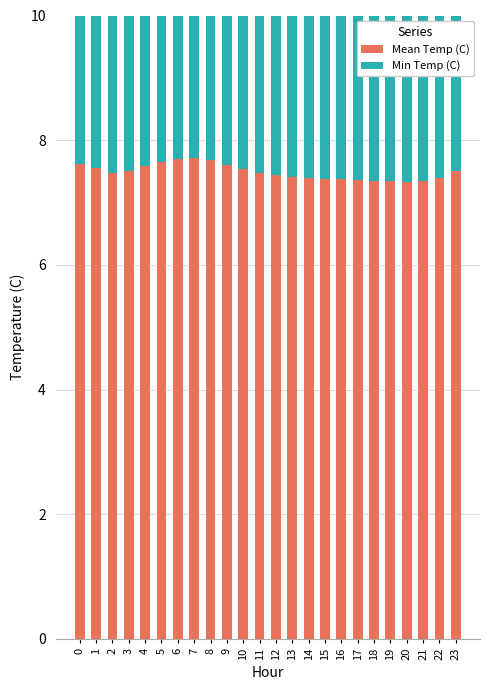

List the series in order of their overall mean, highest first.

Mean Temp (C), Min Temp (C)